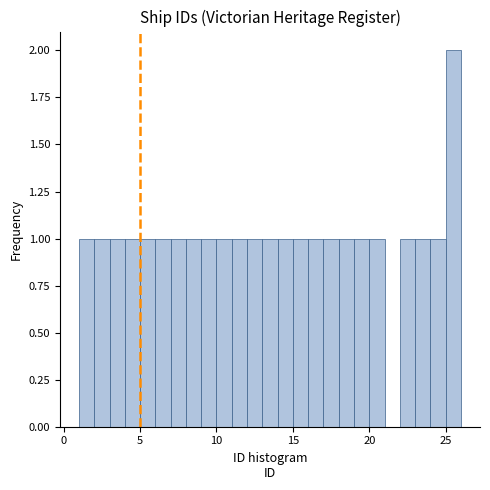

Read against the x-axis, roughly where is the centre of the tallest bar?

25.5